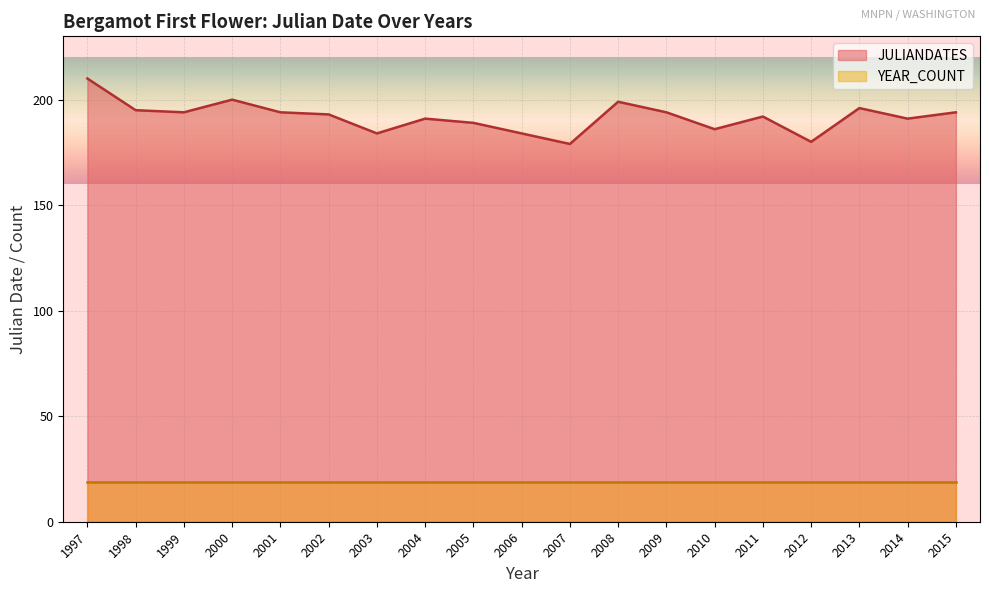

What is the minimum value shown in the chart?

19